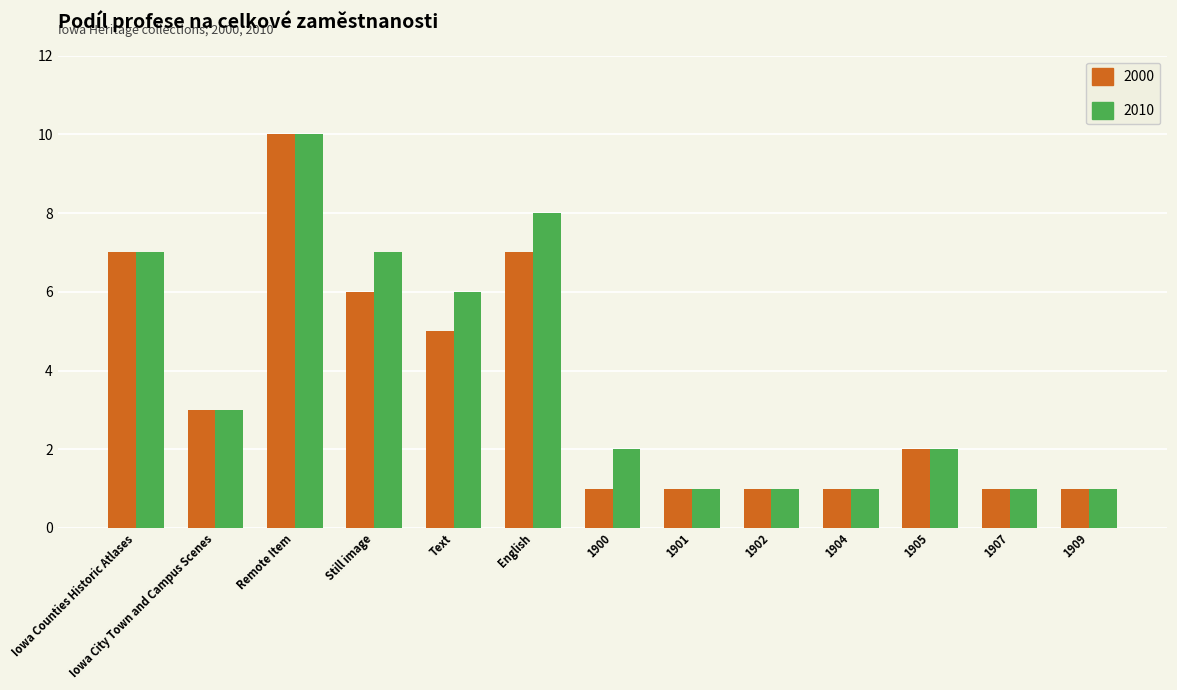

The value of 2000 at 1905 is 1. True or false?

False